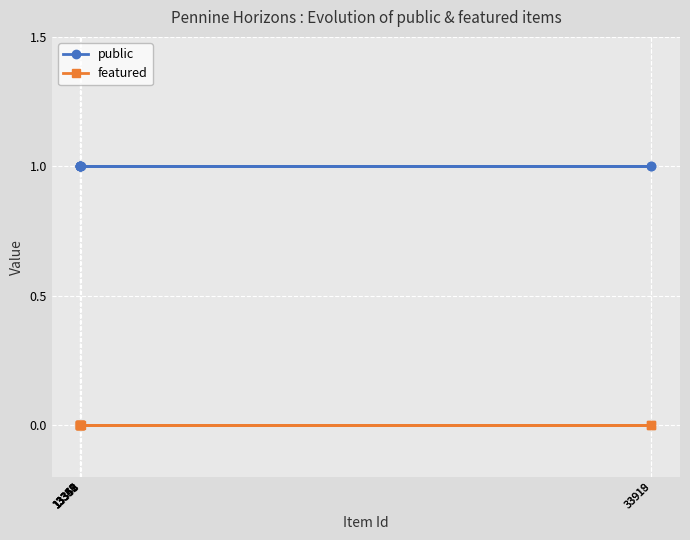

Is this an area chart (filled region under the line)?

No